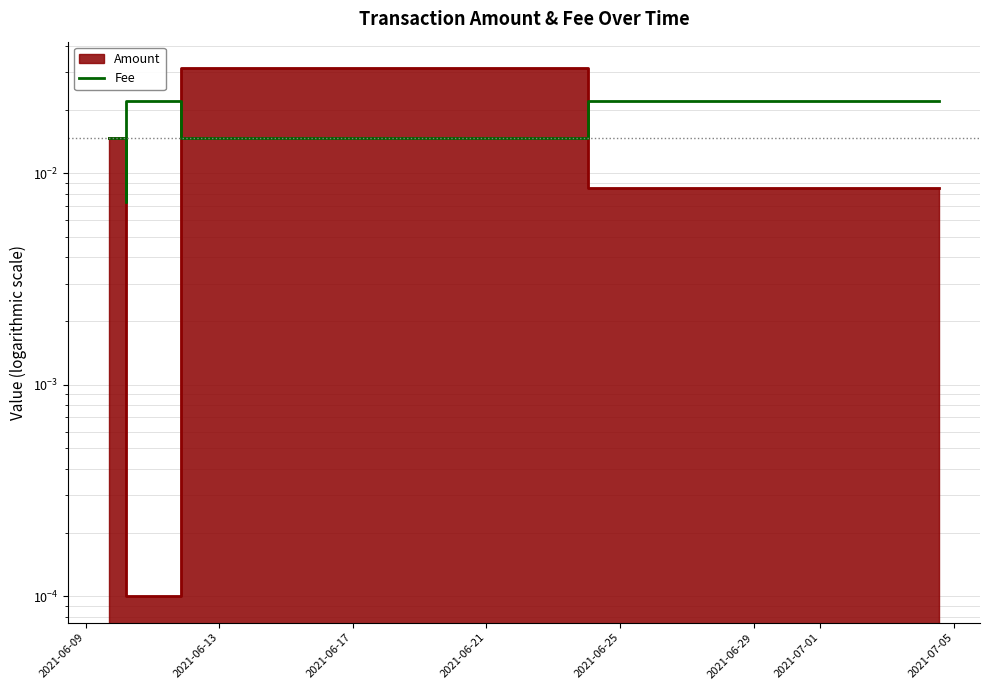

How many lines are shown in the chart?

1